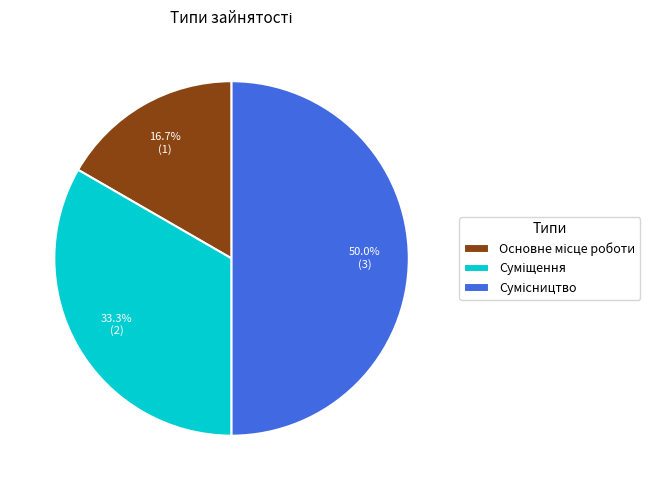

What is the change in value from Суміщення to Сумісництво?

+1